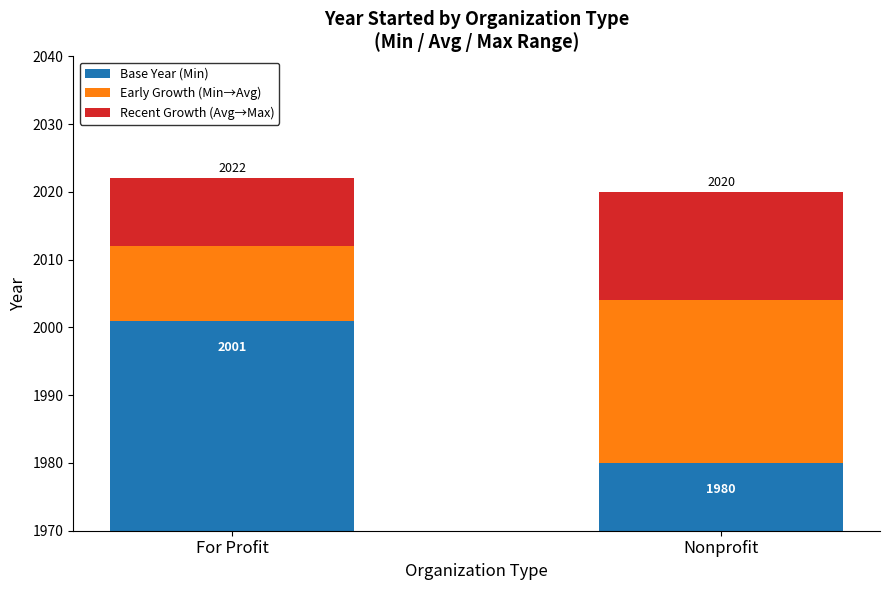

Reading left to right, what are all the values shown in this chart?

Base Year (Min): For Profit=2001	Nonprofit=1980
Early Growth (Min→Avg): For Profit=11	Nonprofit=24
Recent Growth (Avg→Max): For Profit=10	Nonprofit=16